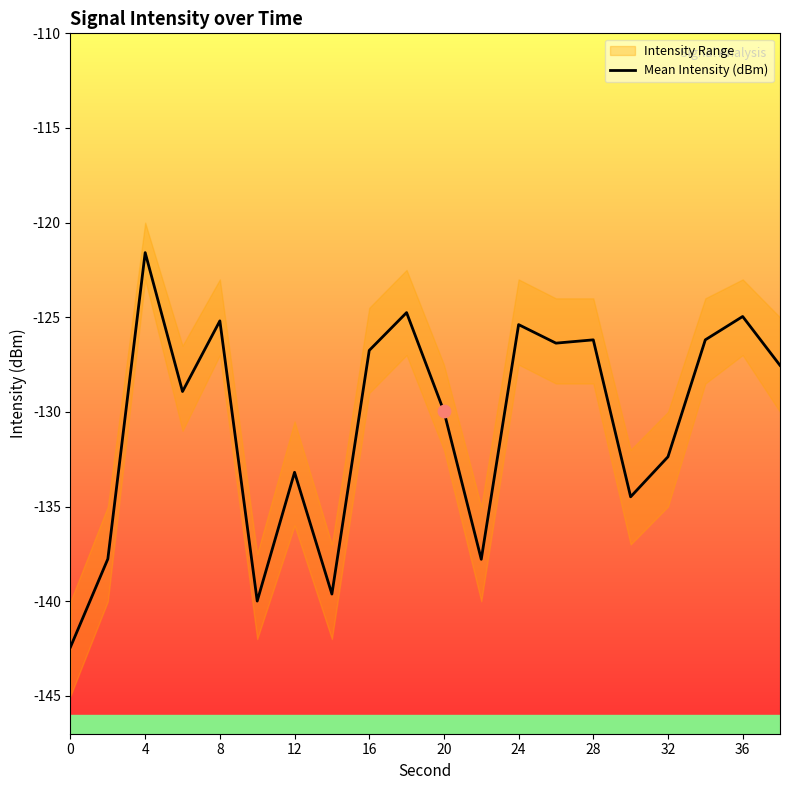

Which has a higher value, 19 or 11?

19